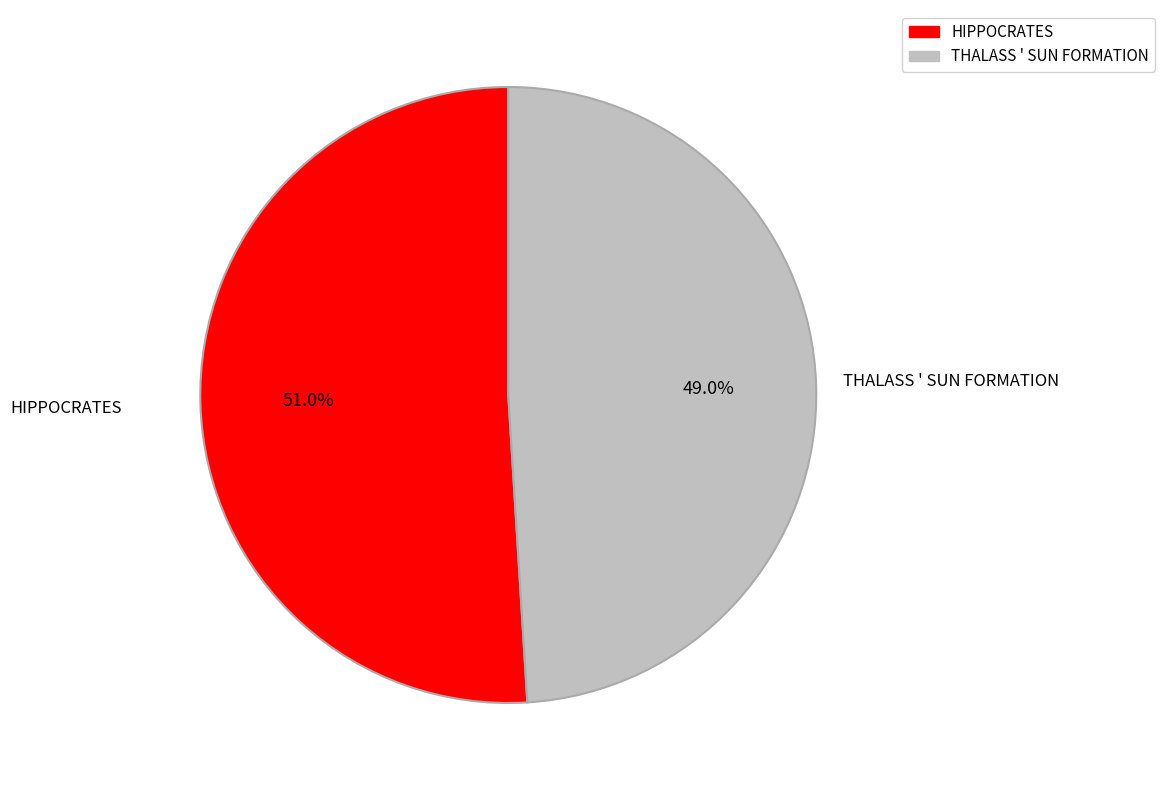

Between THALASS ' SUN FORMATION and HIPPOCRATES, which is larger?

HIPPOCRATES